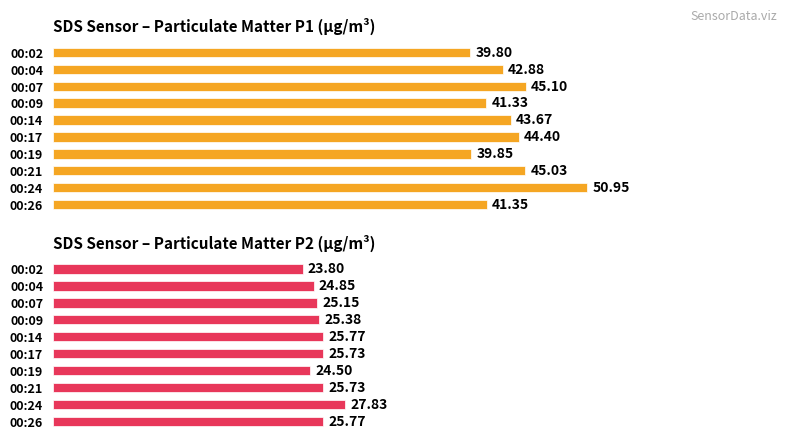

Reading left to right, extract all data points from this chart.

SDS Sensor – Particulate Matter P1 (µg/m³): 39.8	42.9	45.1	41.3	43.7	44.4	39.9	45.0	51.0	41.4
SDS Sensor – Particulate Matter P2 (µg/m³): 23.8	24.9	25.1	25.4	25.8	25.7	24.5	25.7	27.8	25.8